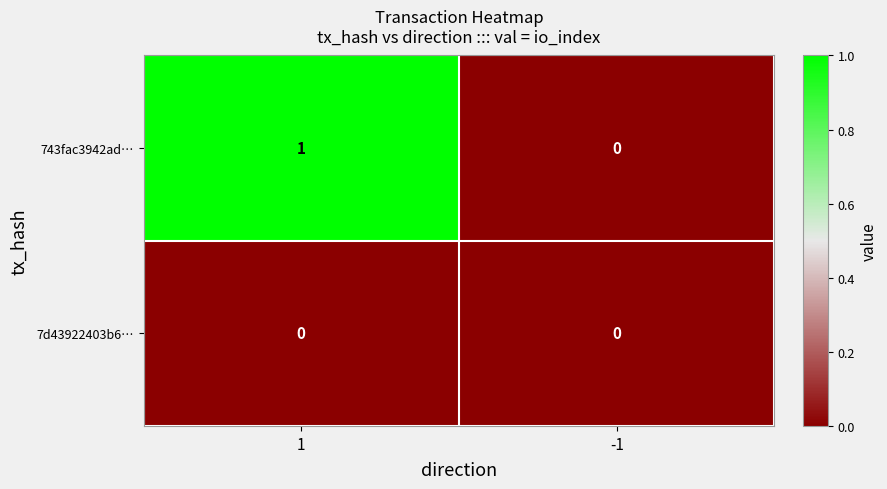

At which category does the chart reach its peak across all series?

1